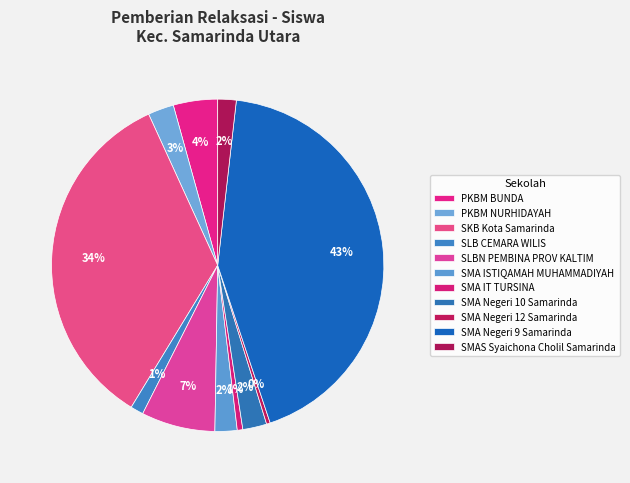

Is SMAS Syaichona Cholil Samarinda the majority of the pie?

No